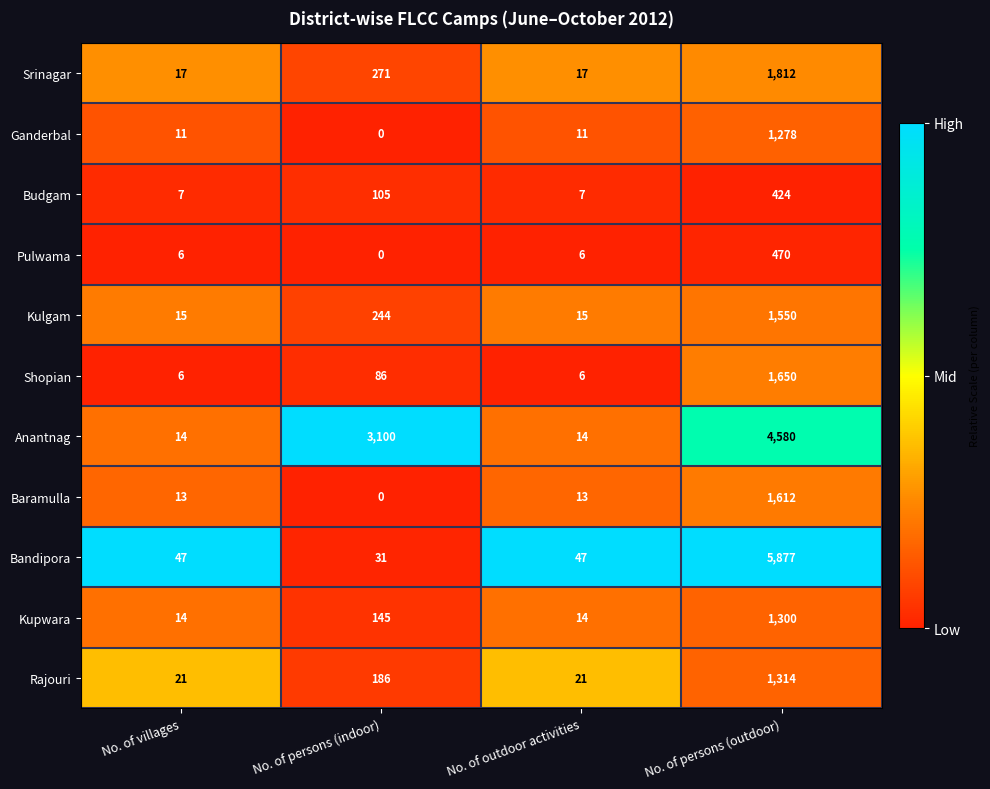

How many Kupwara values are between 14 and 1300?

4